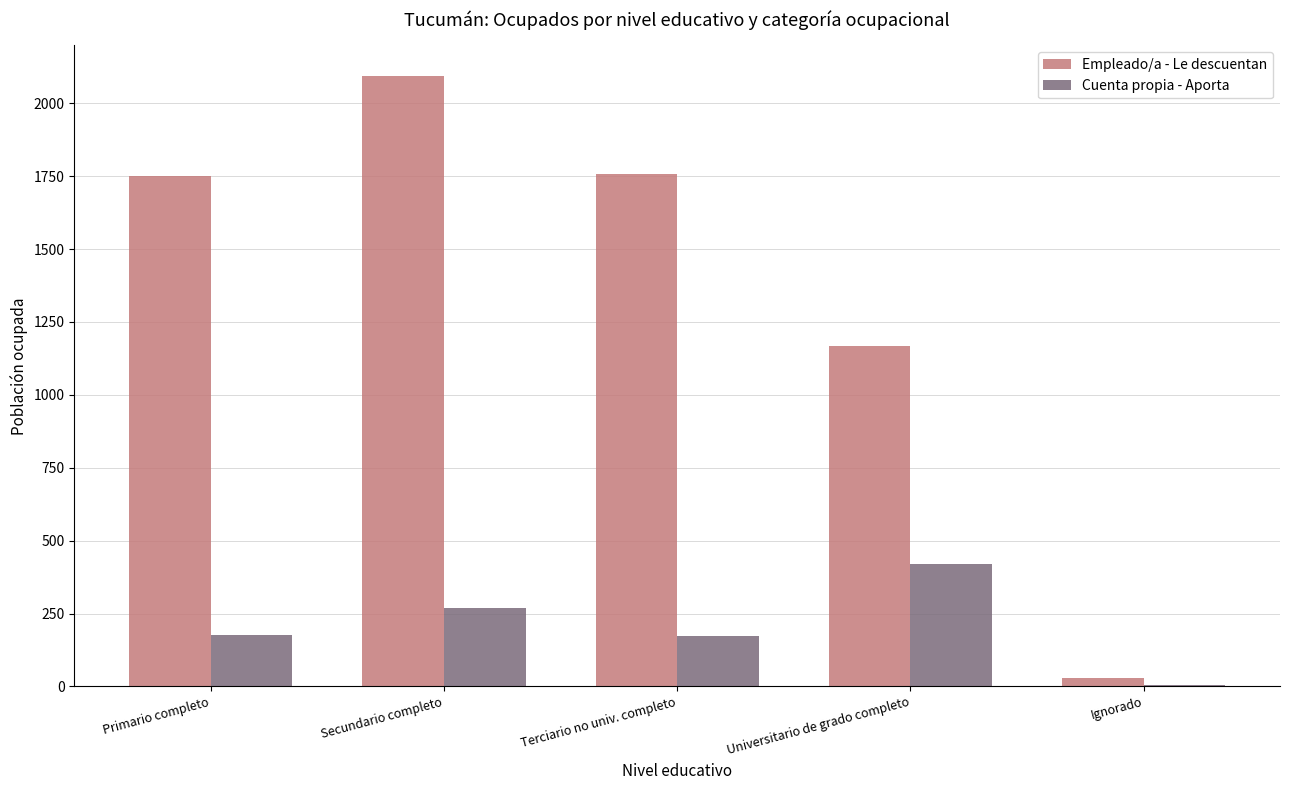

What is the sum of the Cuenta propia - Aporta values at Primario completo and Secundario completo?

444